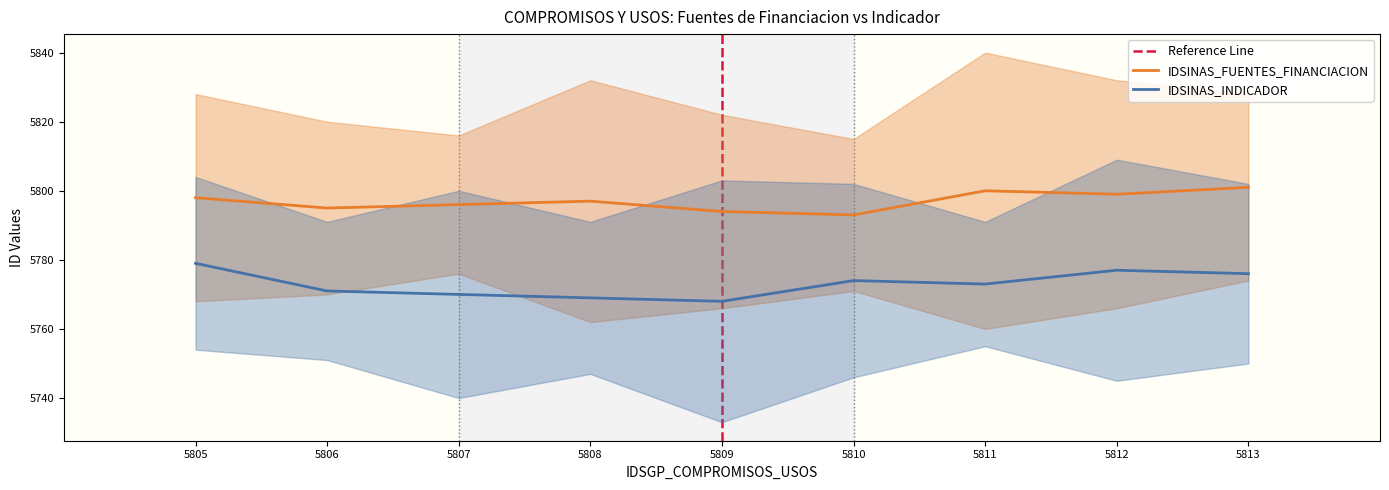

What is the highest value of the IDSINAS_FUENTES_FINANCIACION series?

5801